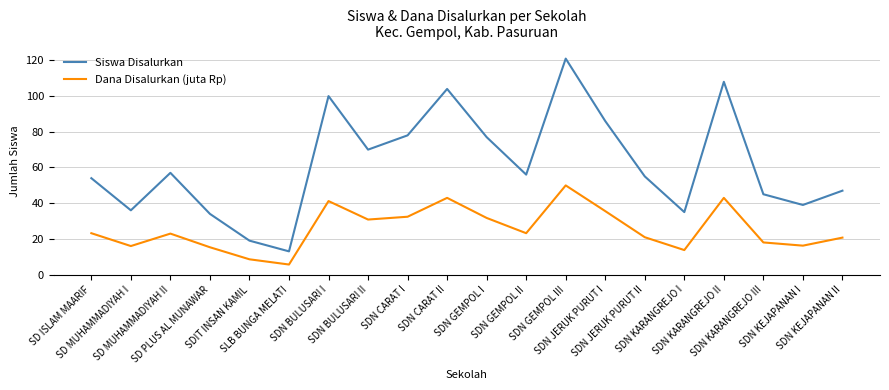

True or false: Dana Disalurkan (juta Rp) has a value of 46.2 at SDN BULUSARI II.

False